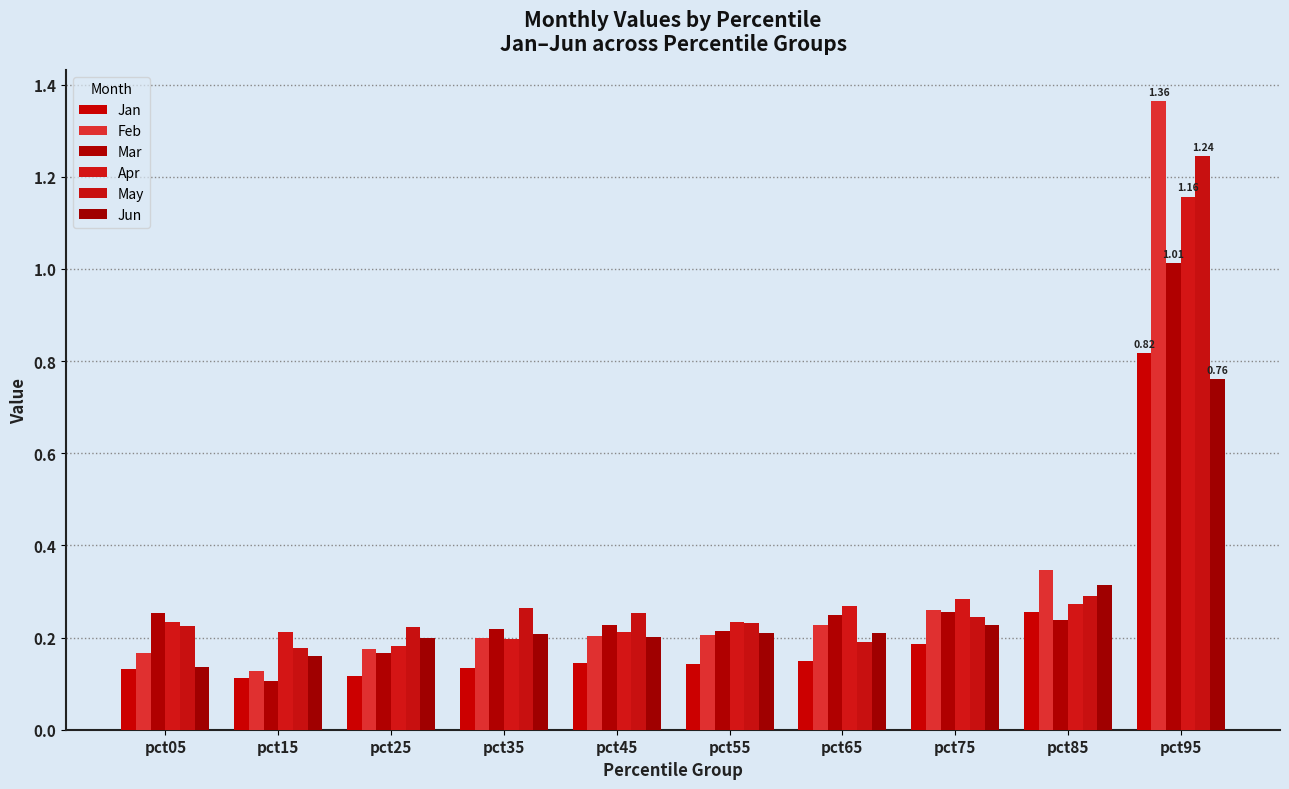

Count the number of categories in the chart.

10